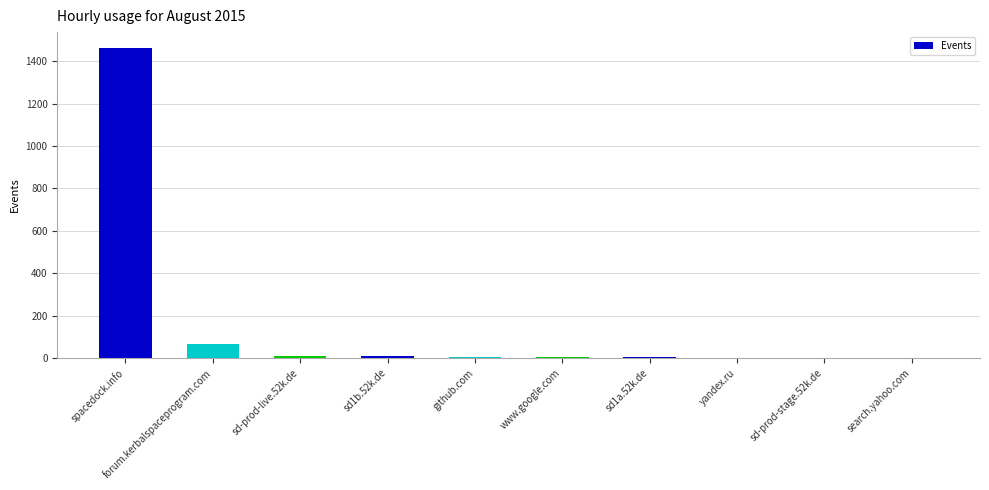

What is the maximum value shown in the chart?

1464